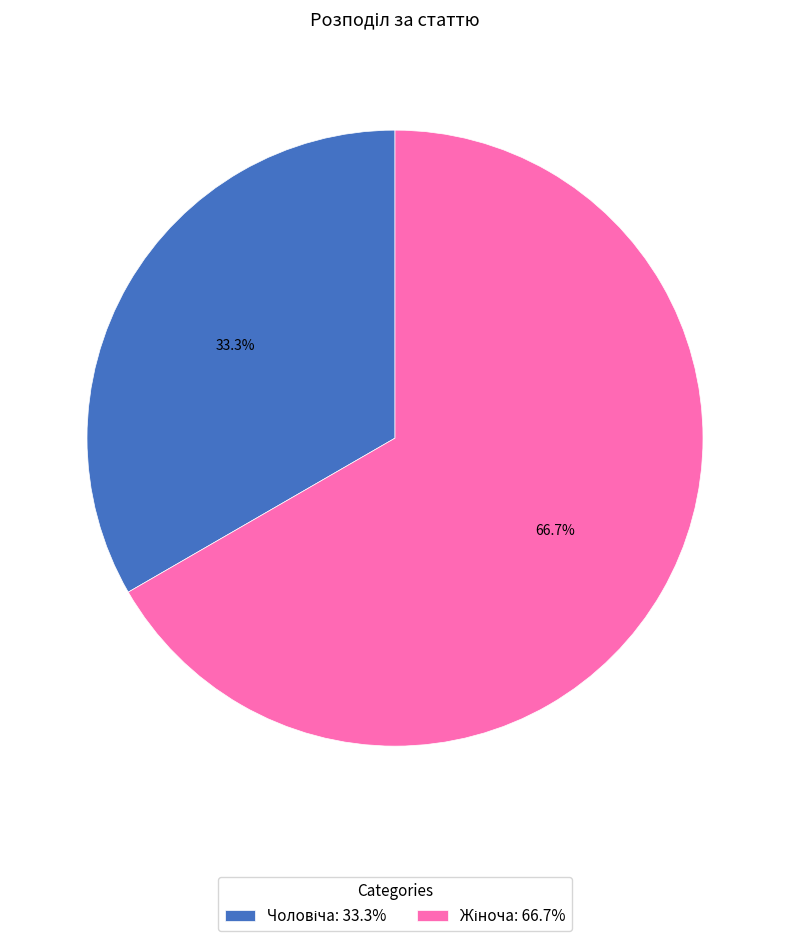

Is there any slice that represents more than half of the pie?

Yes